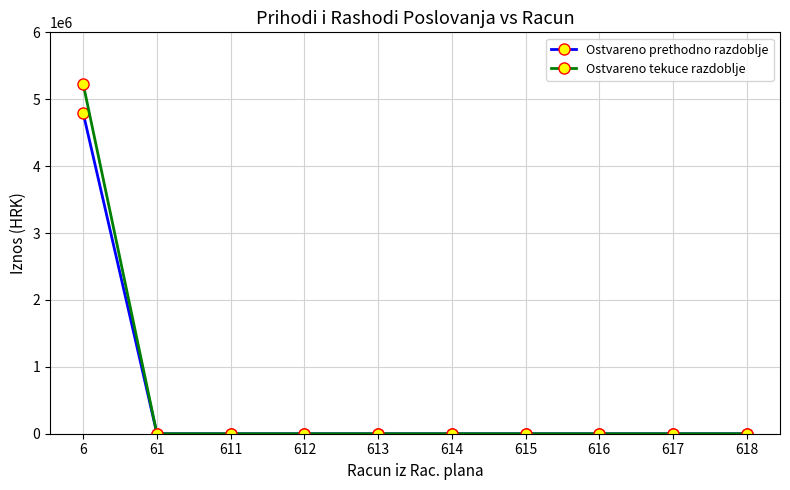

Is the value of Ostvareno tekuce razdoblje at 615 greater than the value of Ostvareno prethodno razdoblje at 6?

No